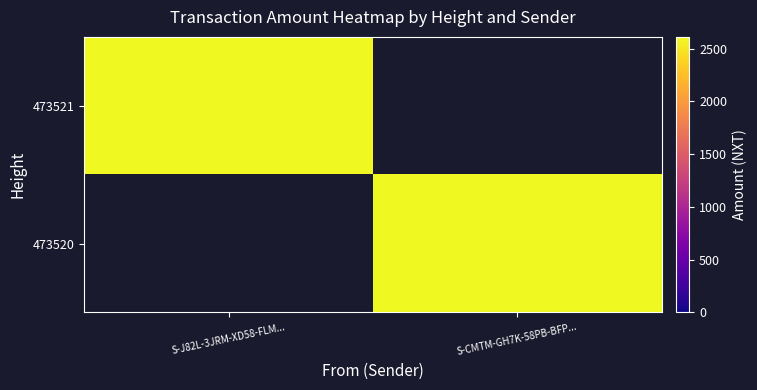

How many values in 473520 are above zero?

1